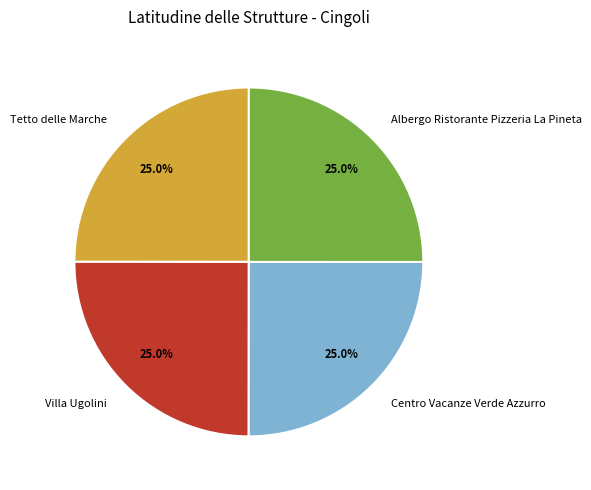

Is there any slice that represents more than half of the pie?

No